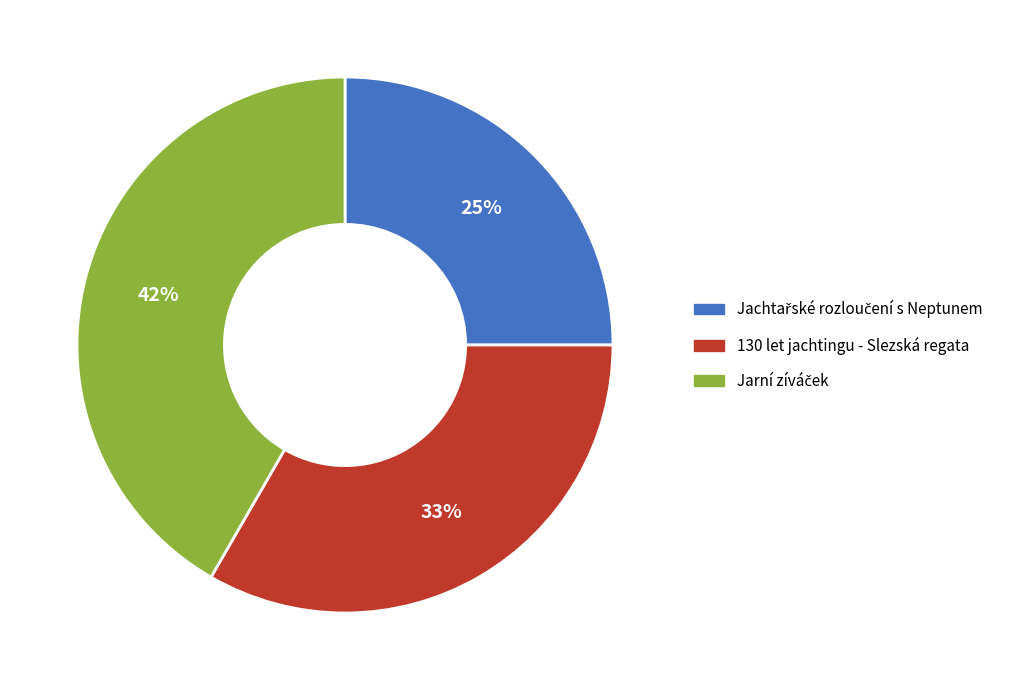

To the nearest percent, what is the difference between the largest and smallest slice percentages?

17%